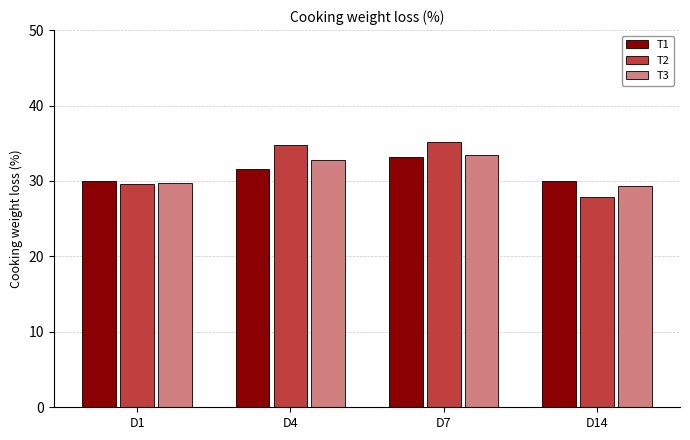

What is the total value across all series at D7?

101.7